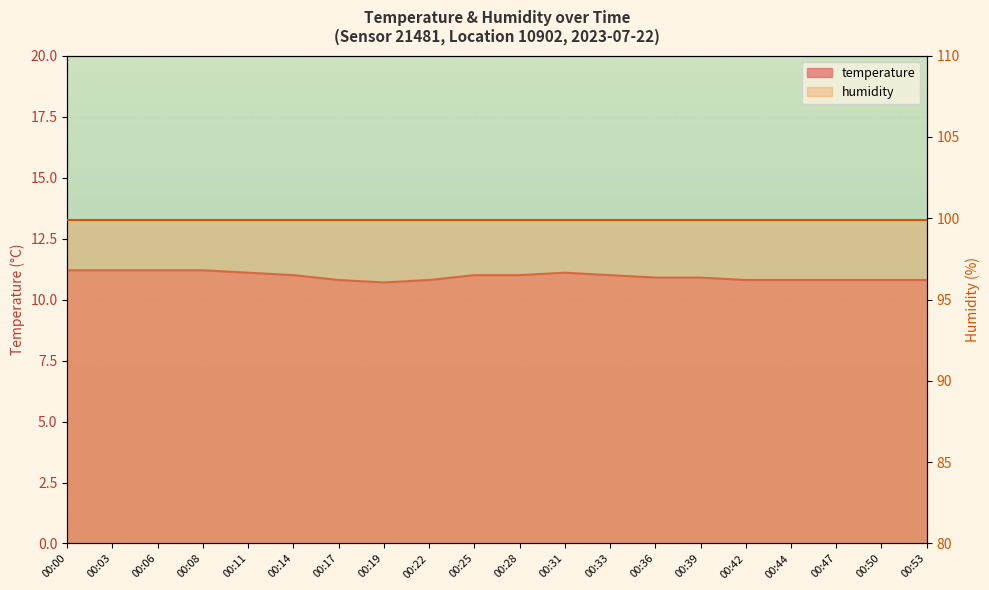

What is the difference between the maximum and minimum values?

0.5